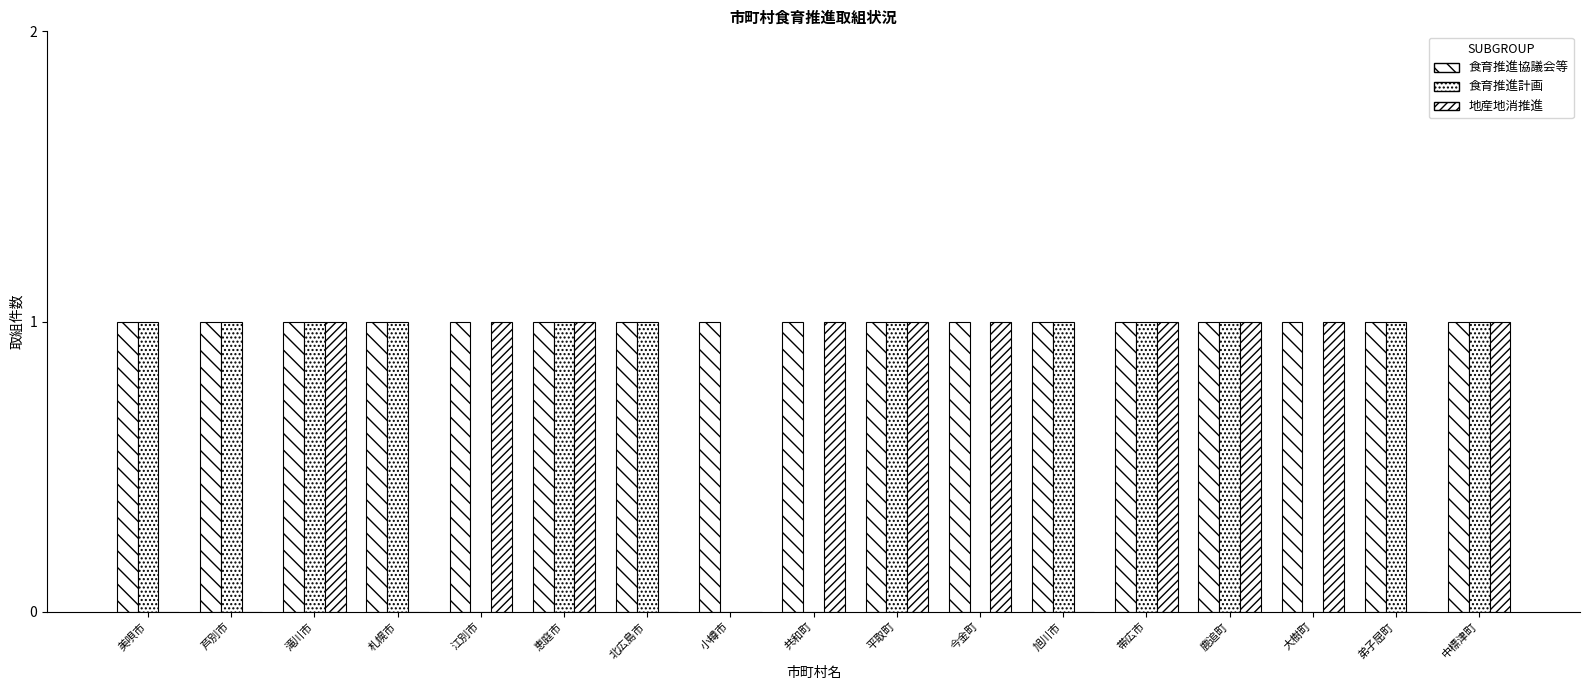

What is the difference between the highest and lowest values at 札幌市?

1